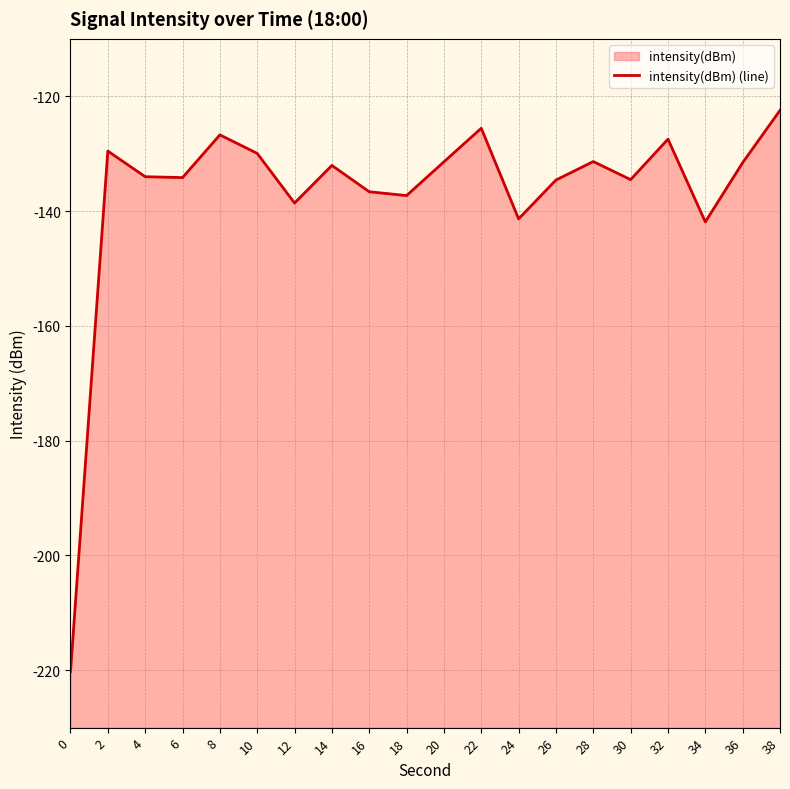

What is the change in value from 8 to 34?

-15.2